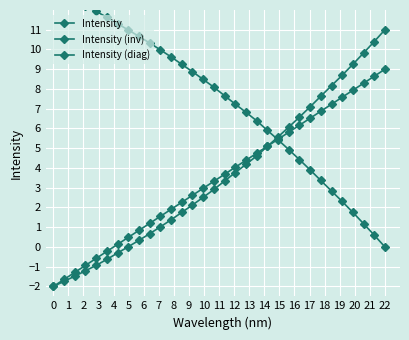

True or false: Intensity (diag) and Intensity cross at least once.

True